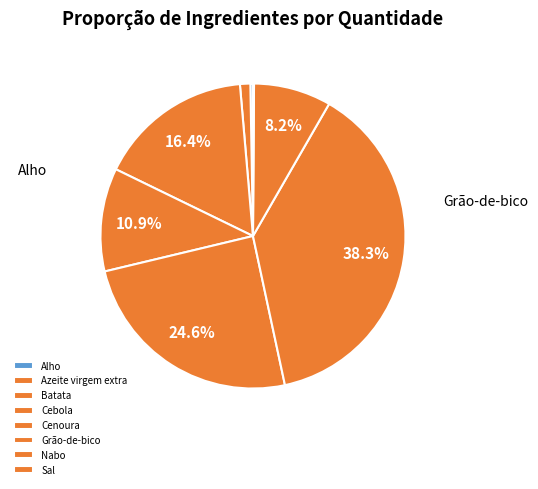

How many segments does this pie chart have?

8